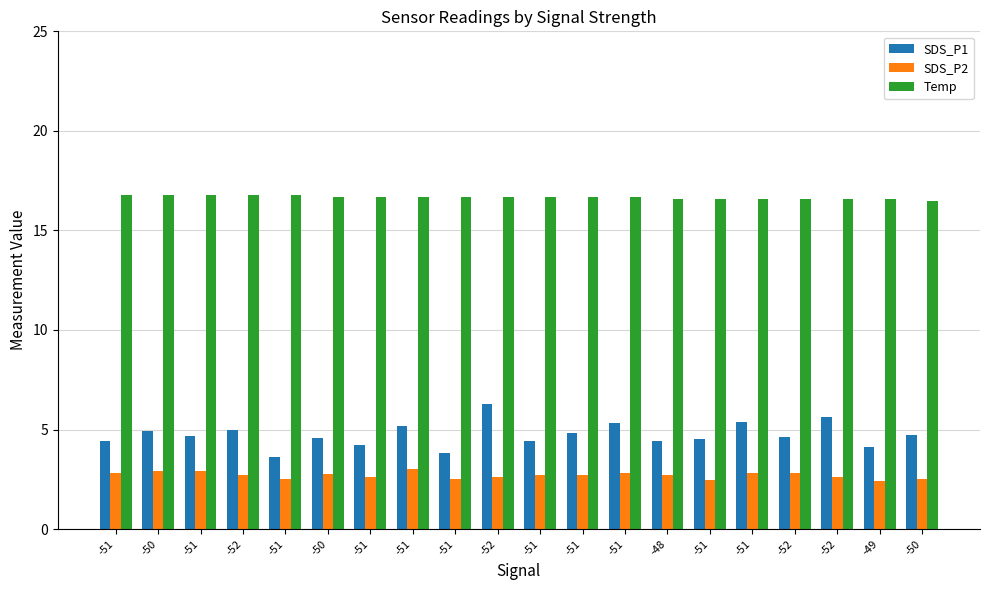

Between -50 and -49, which series saw the biggest shift?

SDS_P1